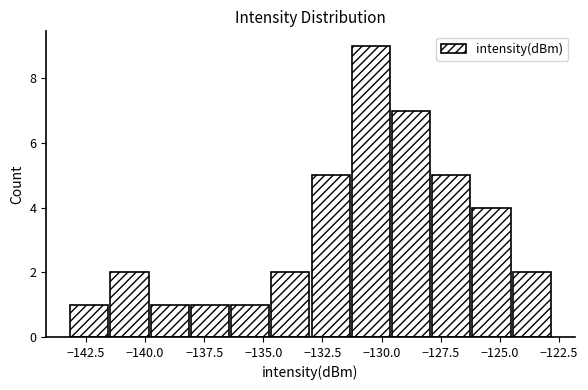

Read against the x-axis, roughly where is the centre of the tallest bar?

-130.5